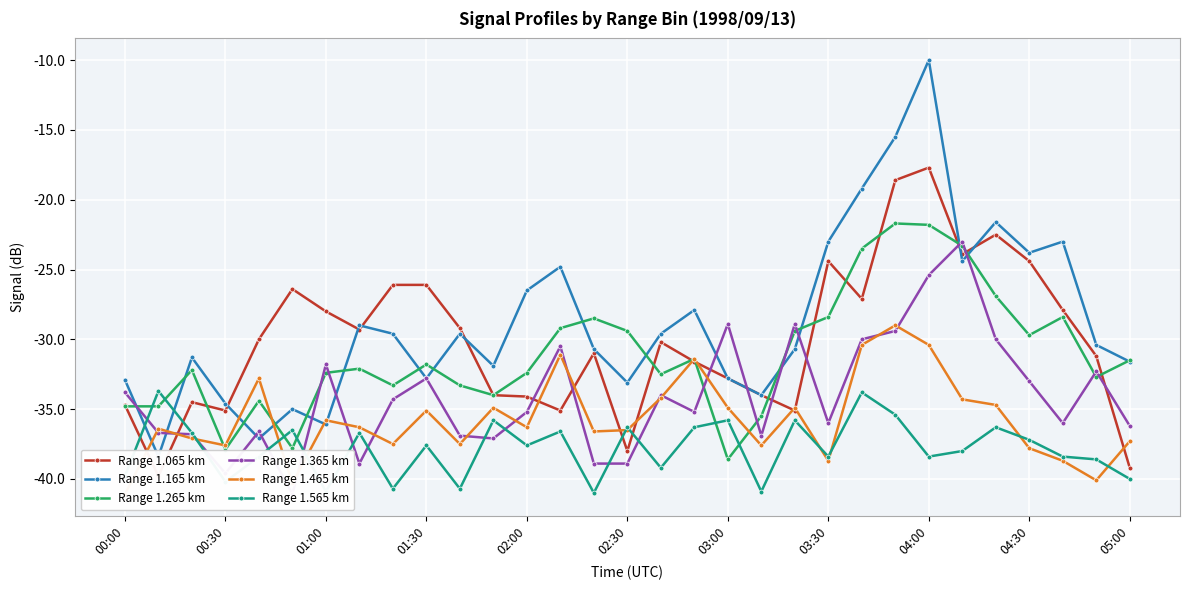

True or false: Range 1.265 km has more than 1 points higher than both neighbors.

True